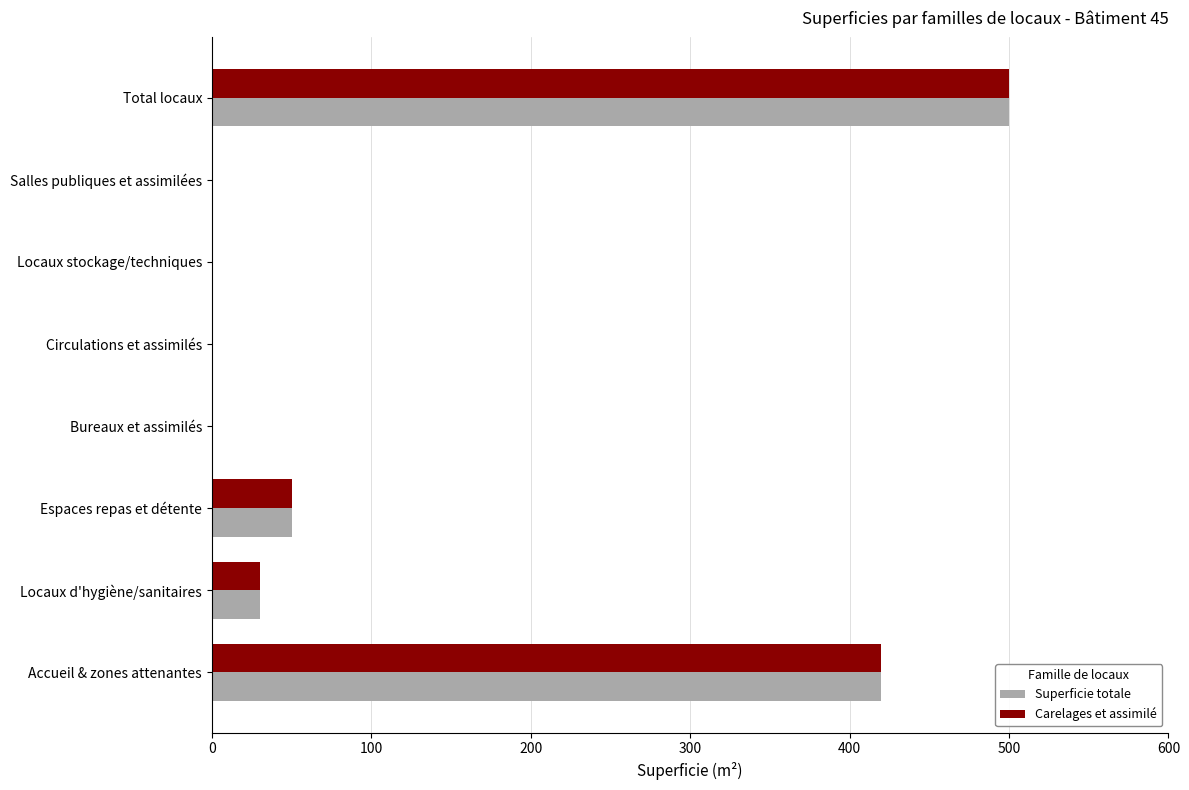

Is it true that Carelages et assimilé equals 221 at Salles publiques et assimilées?

False